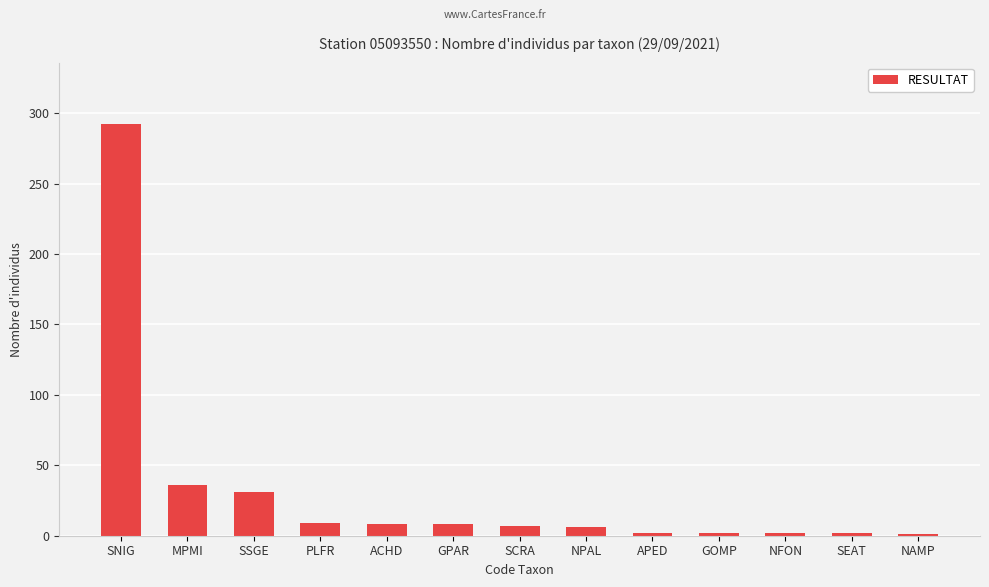

At which label is the value closest to 146?

MPMI